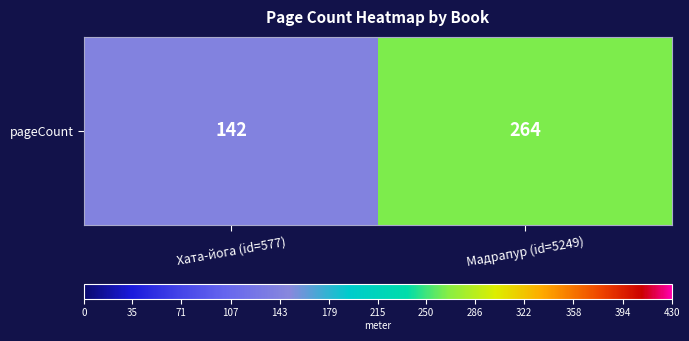

Reading left to right, extract all data points from this chart.

Хата-йога (id=577)=142	Мадрапур (id=5249)=264